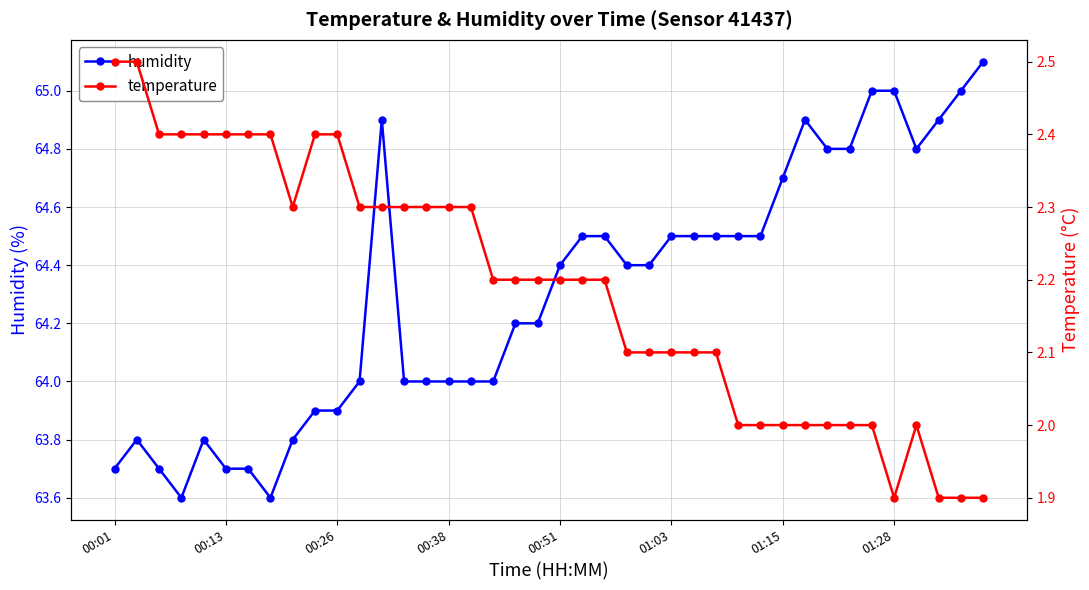

At which label does humidity first exceed 64?

12